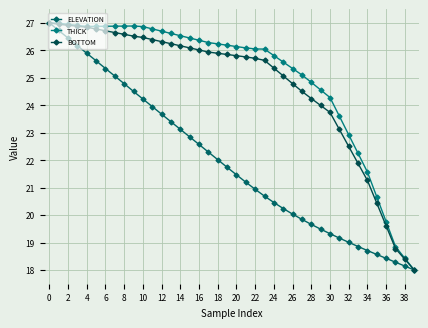

Which category has the lowest value in the BOTTOM series?

39